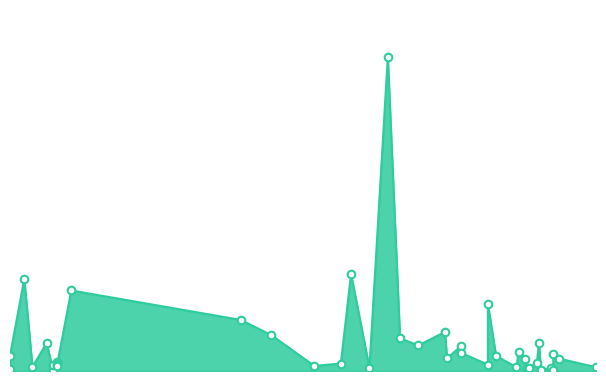

Which has a higher value, 2022-03-12 or 2022-03-22?

2022-03-12